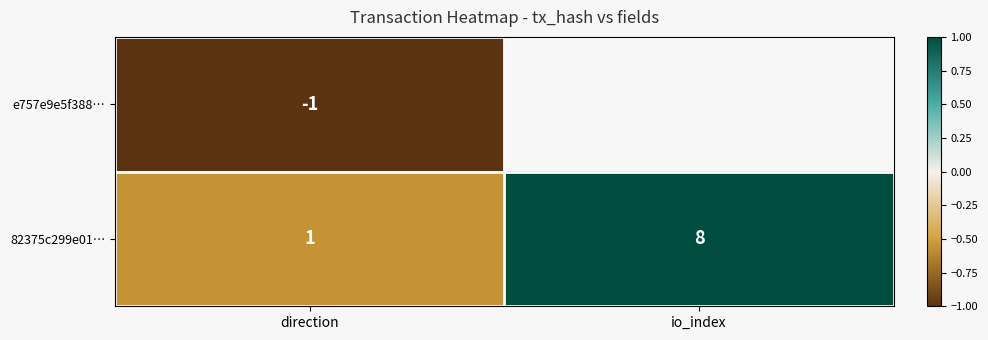

List the labels in order of 82375c299e01… value, smallest first.

direction, io_index